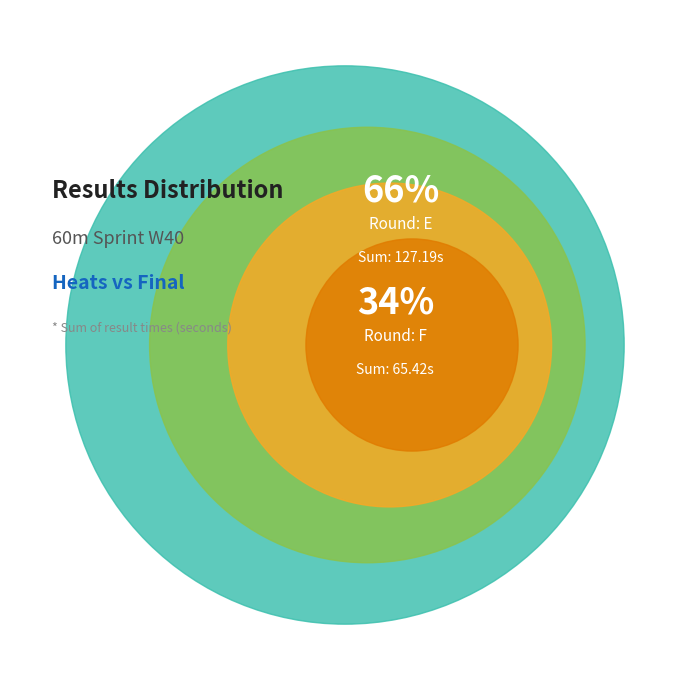

Which slice is the largest?

e